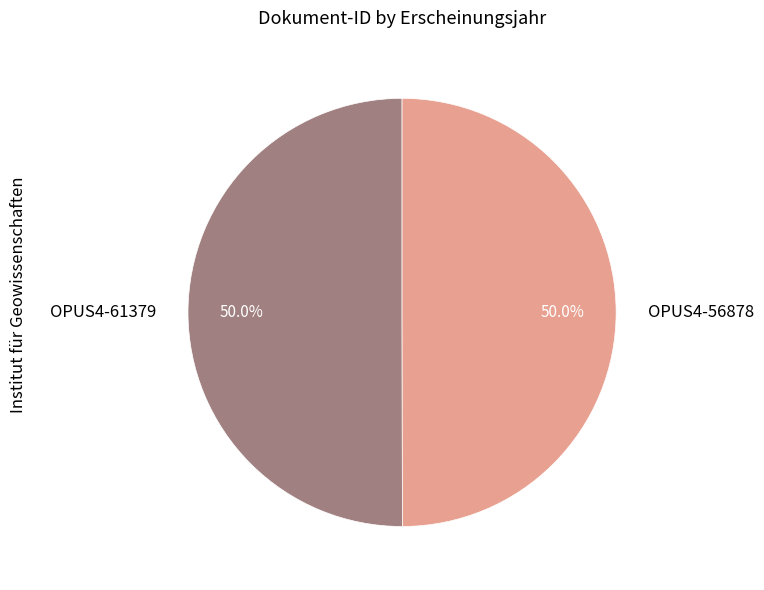

How many slices are in this pie chart?

2